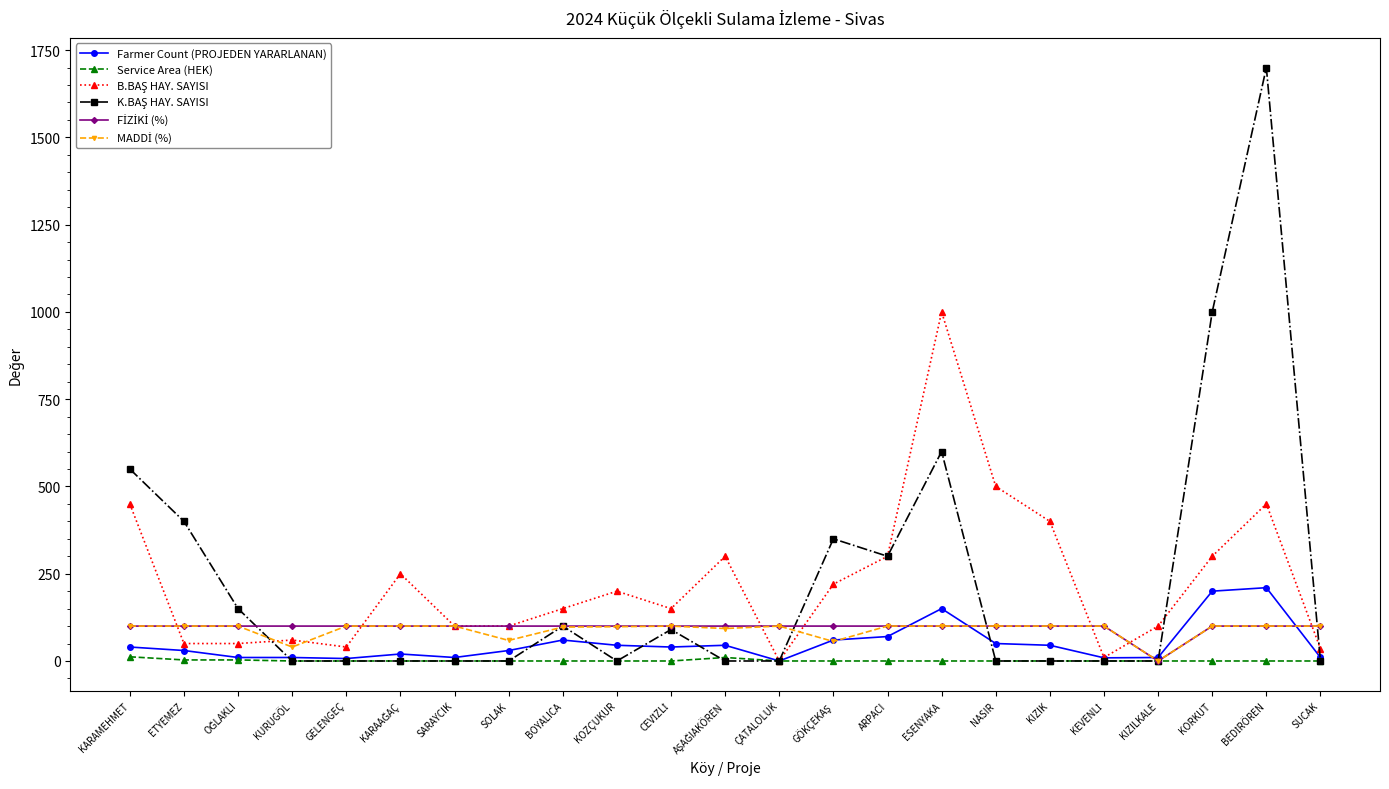

True or false: Service Area (HEK) has a value of 0.0 at ESENYAKA.

True